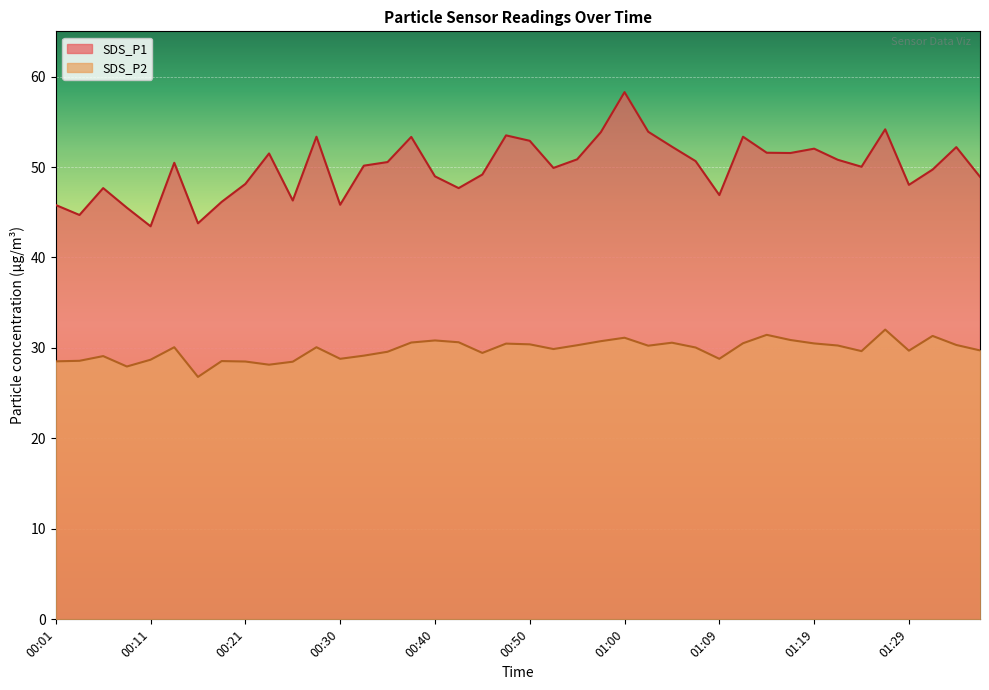

What is the label of the 4th point from the left?

00:08